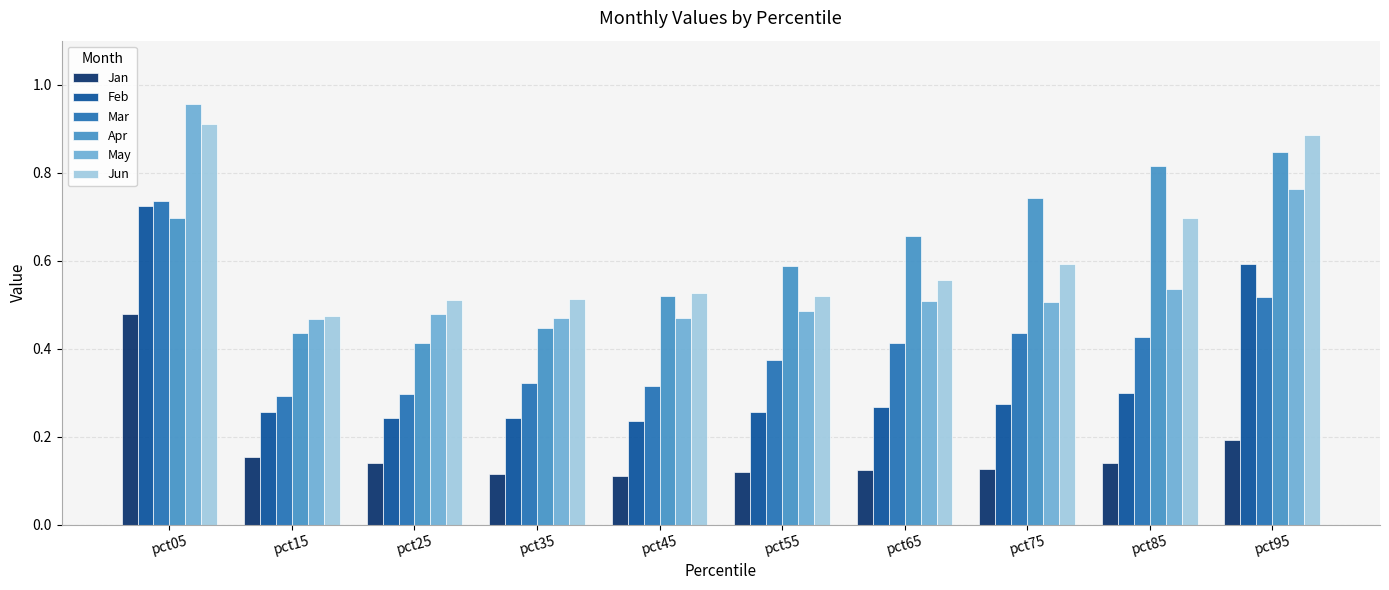

The value of Jun at pct05 is 0.9. True or false?

True